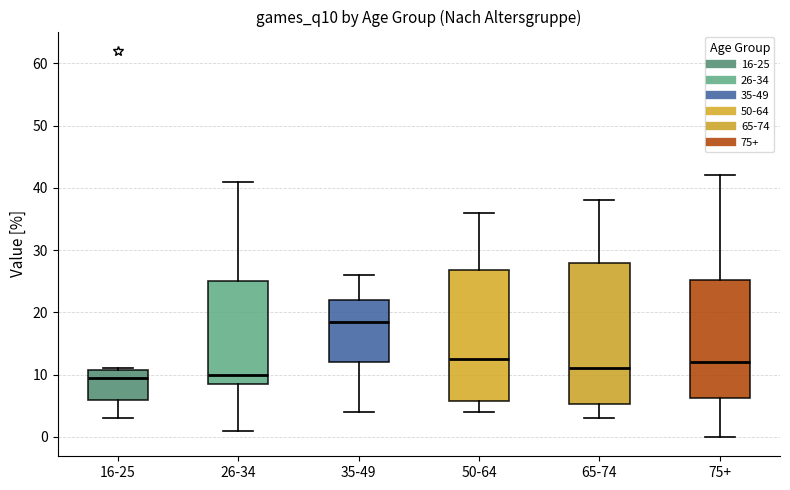

Which box is the tallest, from its lower edge to its upper edge?

65-74